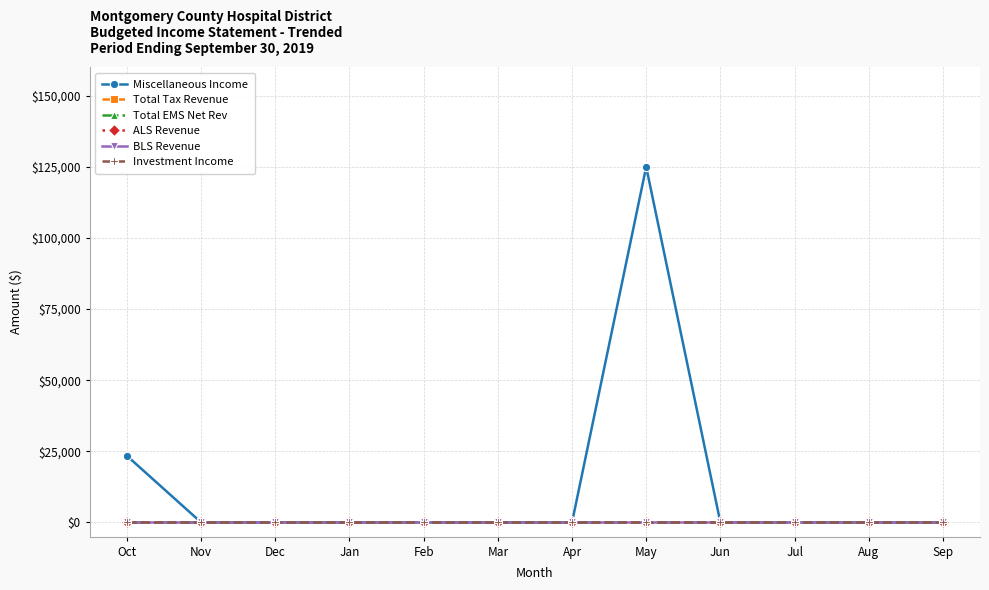

What is the average value of the Miscellaneous Income series?

12367